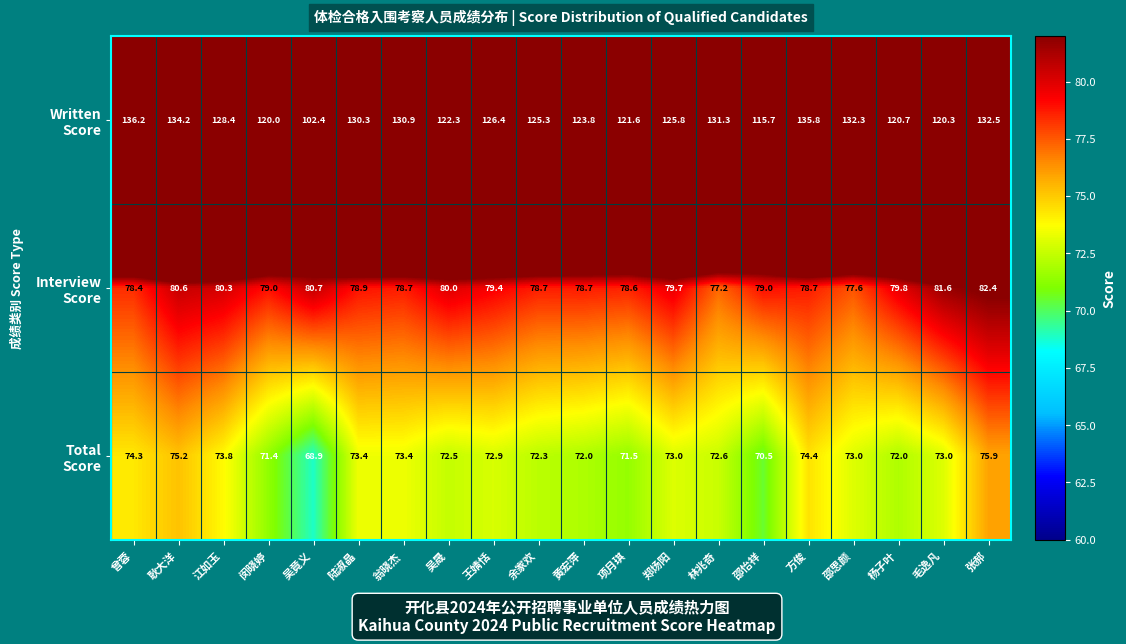

At which category does the chart reach its peak across all series?

曾蓉